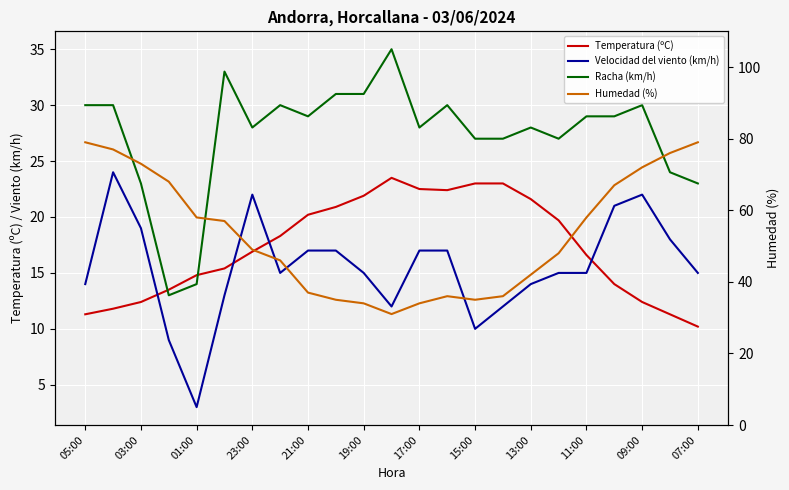

At 11:00, list the series in order from largest to smallest.

Humedad (%), Racha (km/h), Temperatura (ºC), Velocidad del viento (km/h)